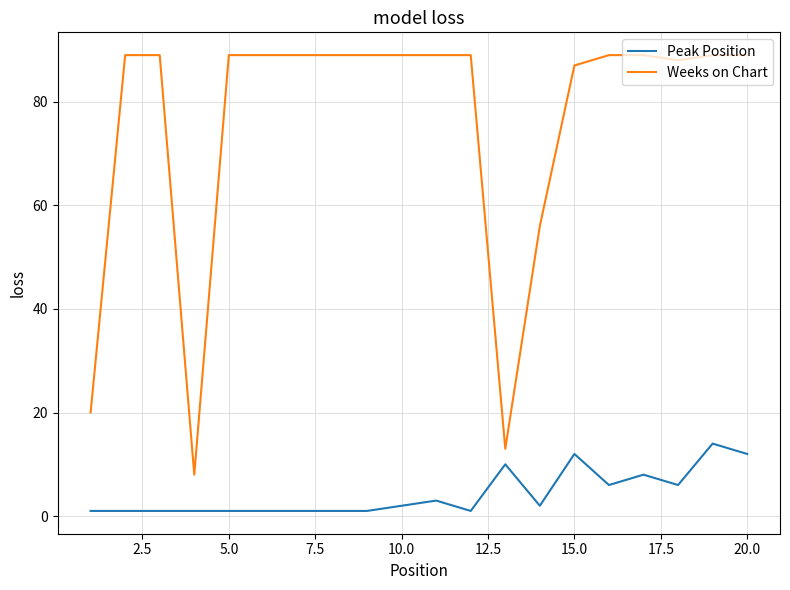

Which series has the largest range (max minus min)?

Weeks on Chart